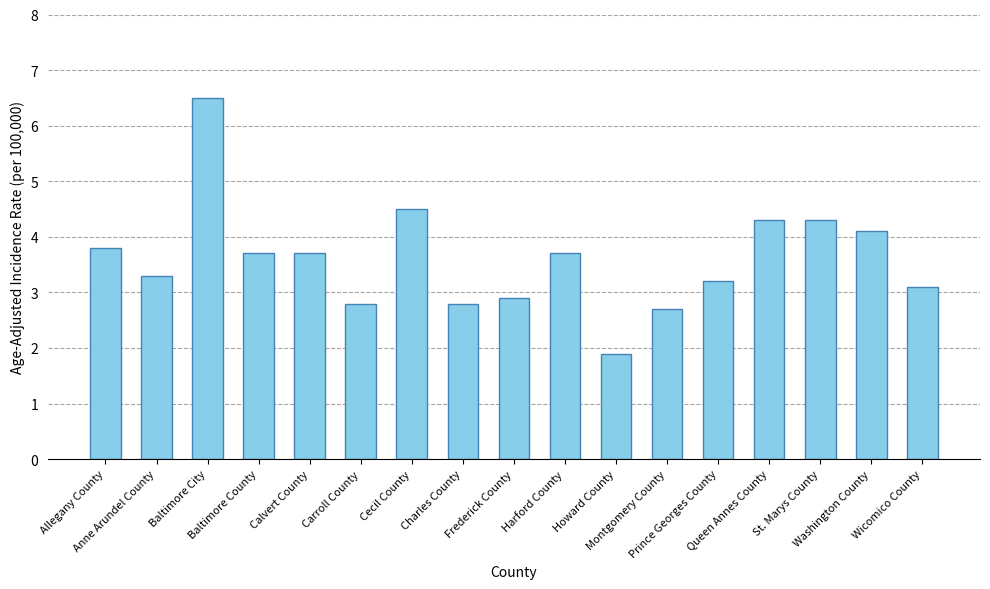

What is the difference between the maximum and minimum values?

4.6